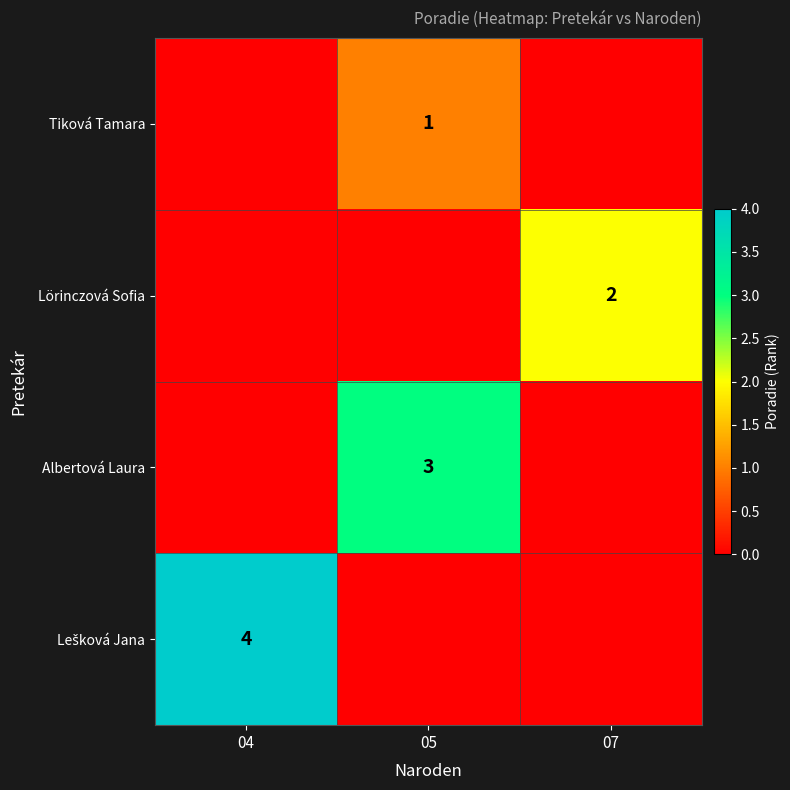

The Tiková Tamara series shows 2 at 05. True or false?

False